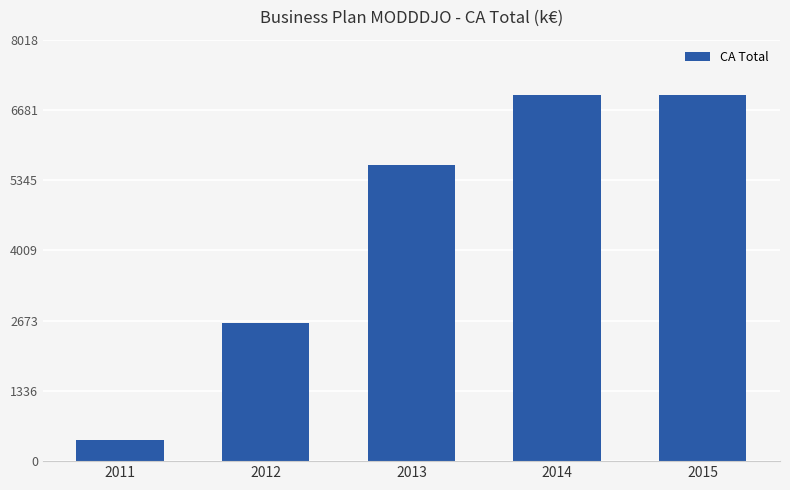

The value at 2011 is 409.5. True or false?

True